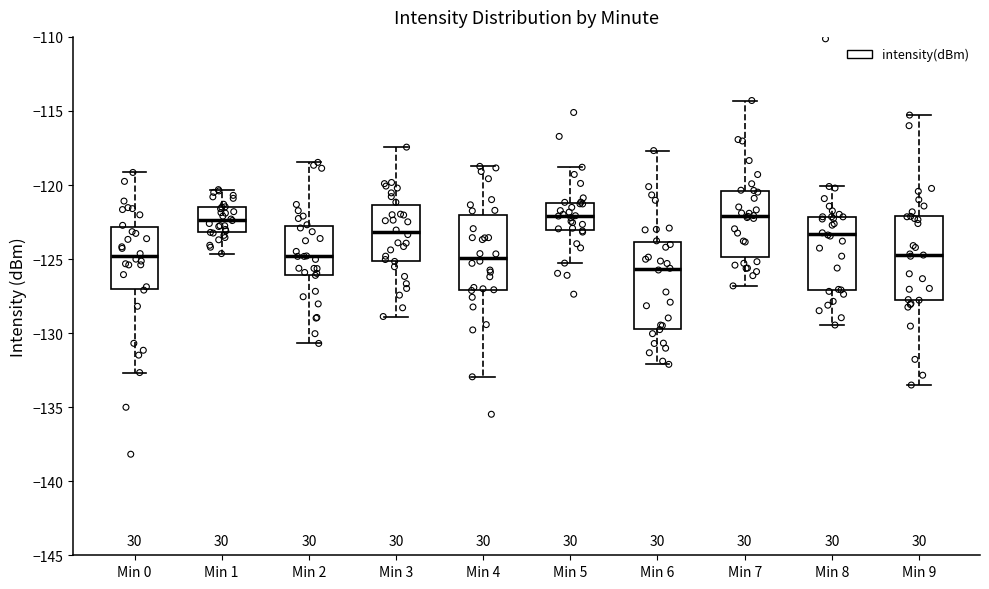

Reading left to right, transcribe this box plot: for each box, give where its median line is, the range the box spans, and where its two whiskers end, as read against the y-axis. The values are not printed on the chart, so give them approximately, as read against the axis.

Min 0: median -125.0, box -127.0 to -123.0, whiskers -132.5 to -119.0
Min 1: median -122.5, box -123.0 to -121.5, whiskers -124.5 to -120.5
Min 2: median -125.0, box -126.0 to -122.5, whiskers -130.5 to -118.5
Min 3: median -123.0, box -125.0 to -121.5, whiskers -129.0 to -117.5
Min 4: median -125.0, box -127.0 to -122.0, whiskers -133.0 to -118.5
Min 5: median -122.0, box -123.0 to -121.0, whiskers -125.5 to -119.0
Min 6: median -125.5, box -129.5 to -124.0, whiskers -132.0 to -117.5
Min 7: median -122.0, box -125.0 to -120.5, whiskers -127.0 to -114.5
Min 8: median -123.5, box -127.0 to -122.0, whiskers -129.5 to -120.0
Min 9: median -124.5, box -128.0 to -122.0, whiskers -133.5 to -115.5